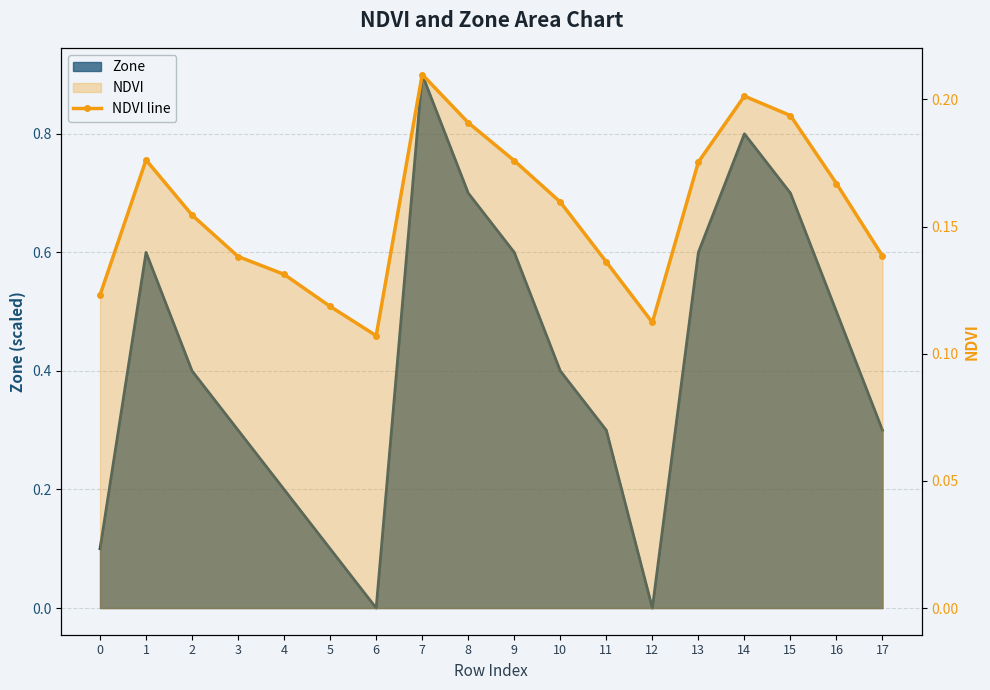

How many interior local valleys (lower than both neighbors) does the data have?

2